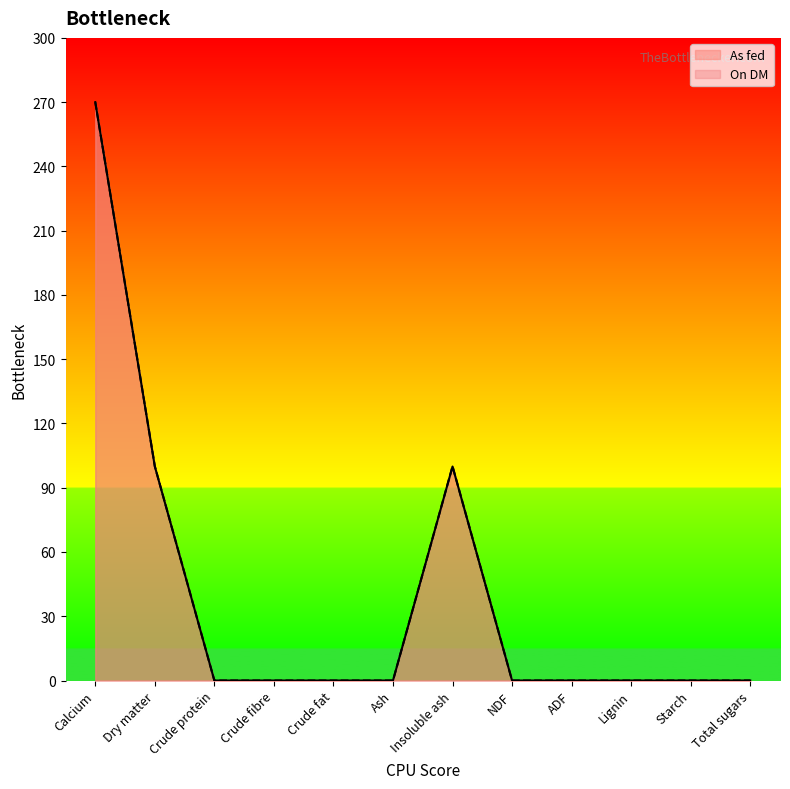

Count the number of categories in the chart.

12